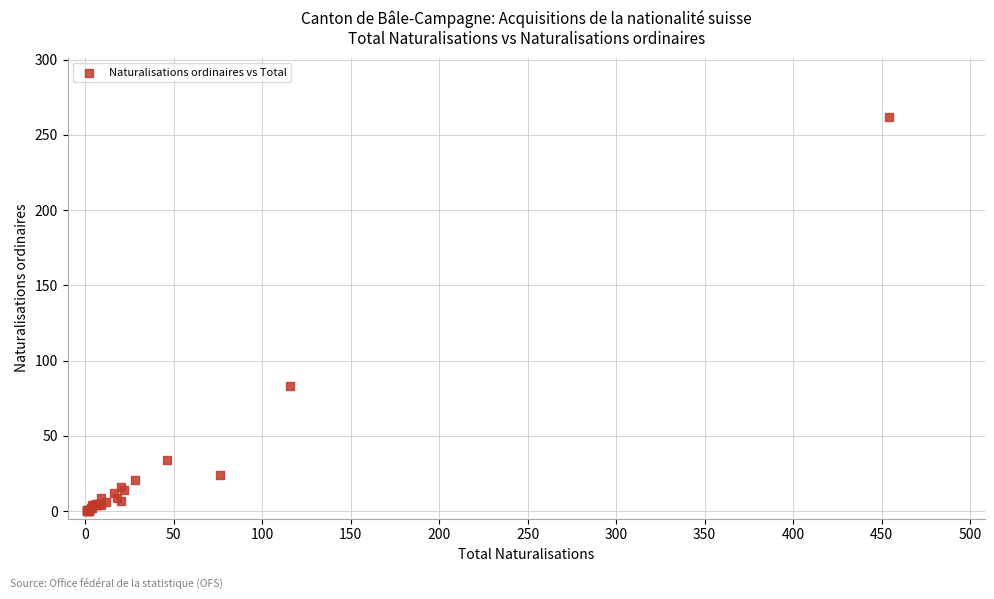

What Y value in the scatter plot is closest to 131?

83